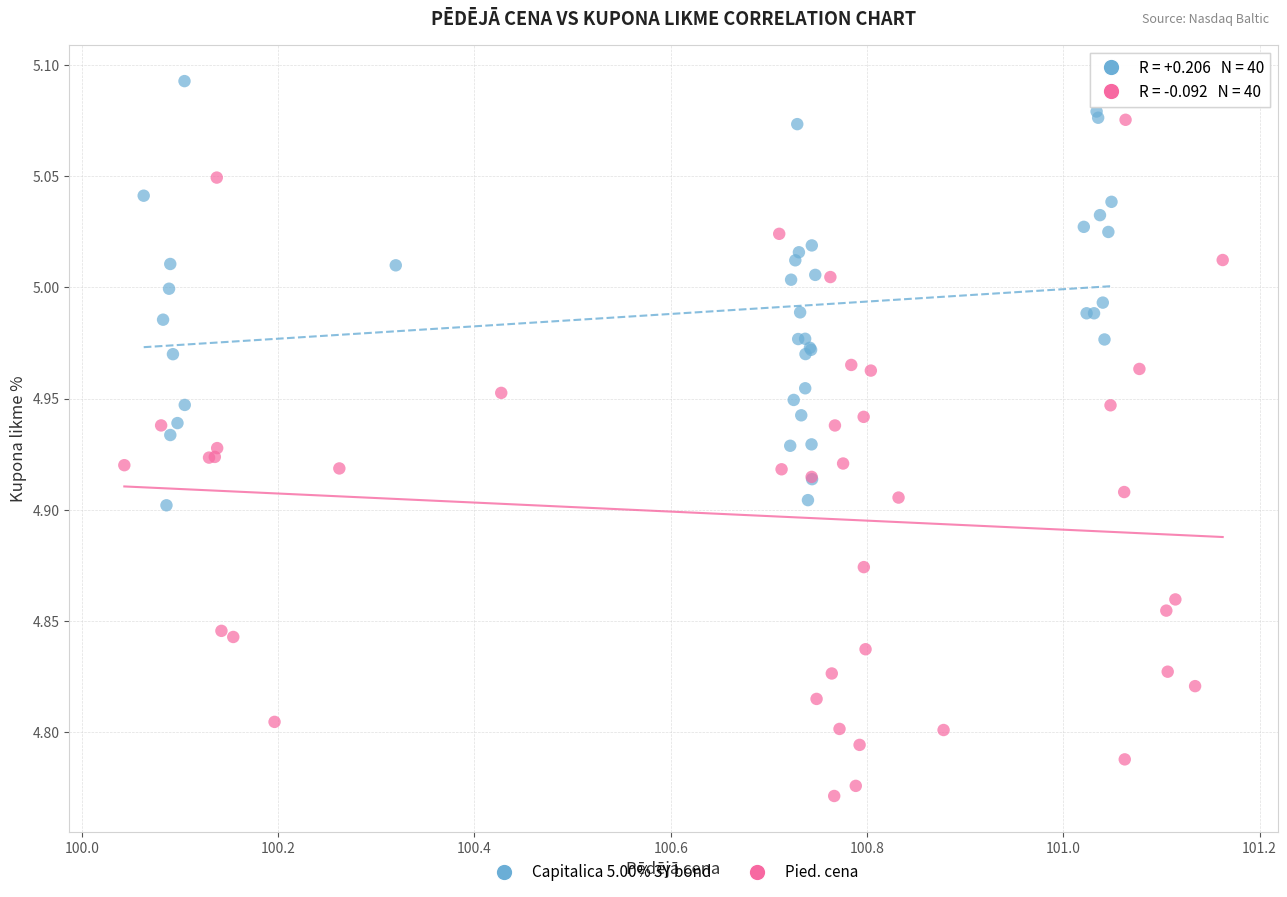

Which series has the largest Y range (max minus min)?

Pied. cena